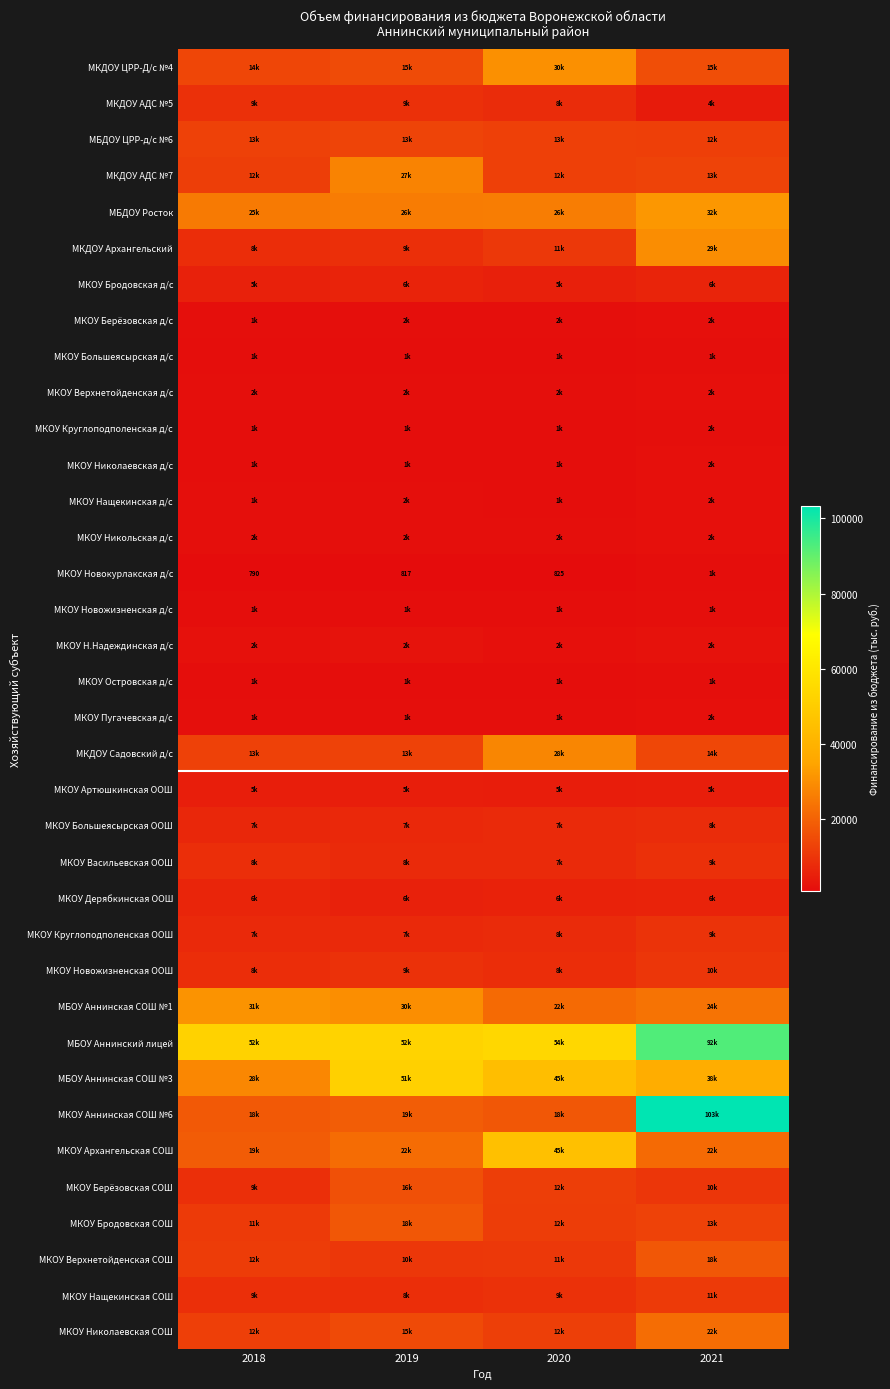

What is the difference between the МКОУ Новокурлакская д/с values at 2020 and 2018?

35.0